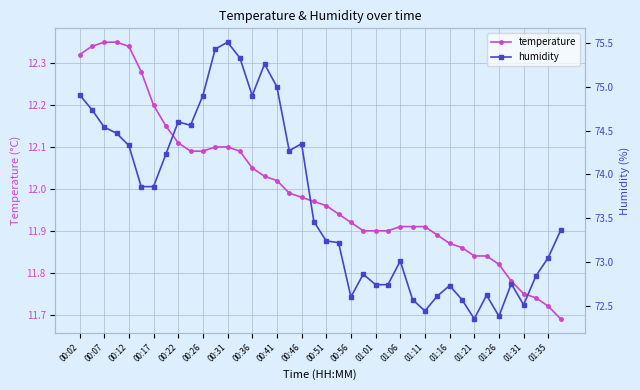

What is the value of the temperature point at the 28th from the left?

11.9